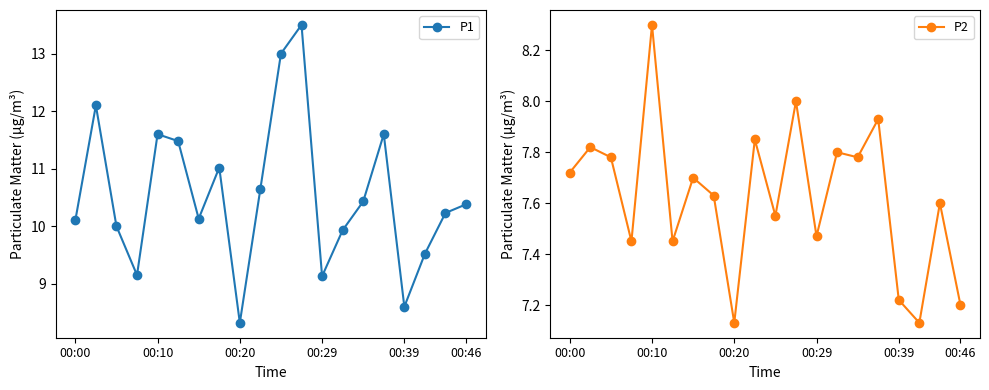

True or false: P2 has more than 2 points higher than both neighbors.

True